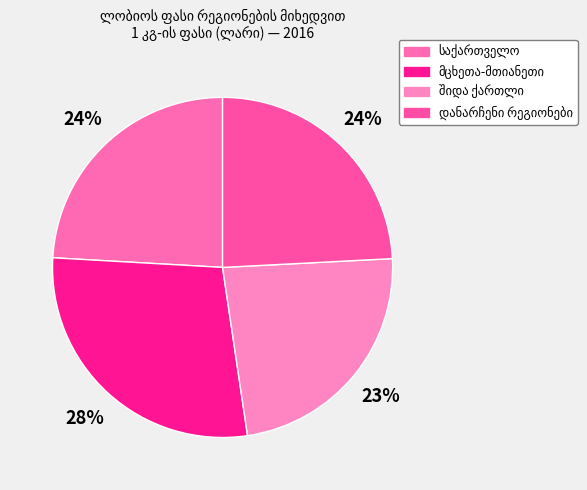

How many slices are in this pie chart?

4